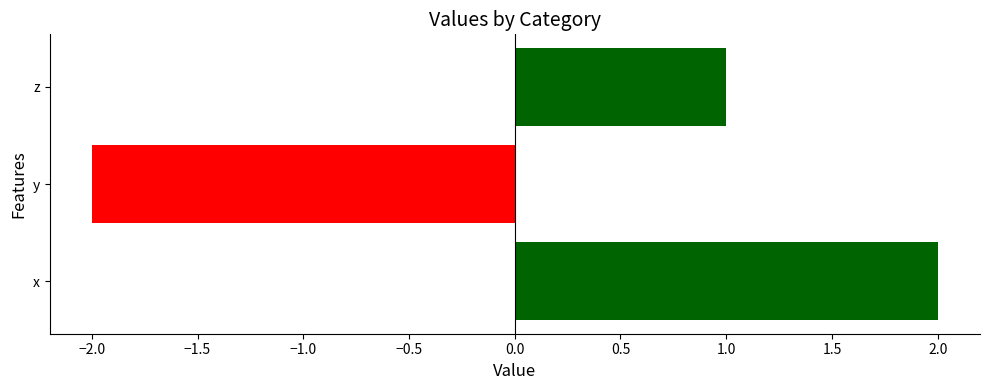

List the labels in order of value, smallest first.

y, z, x